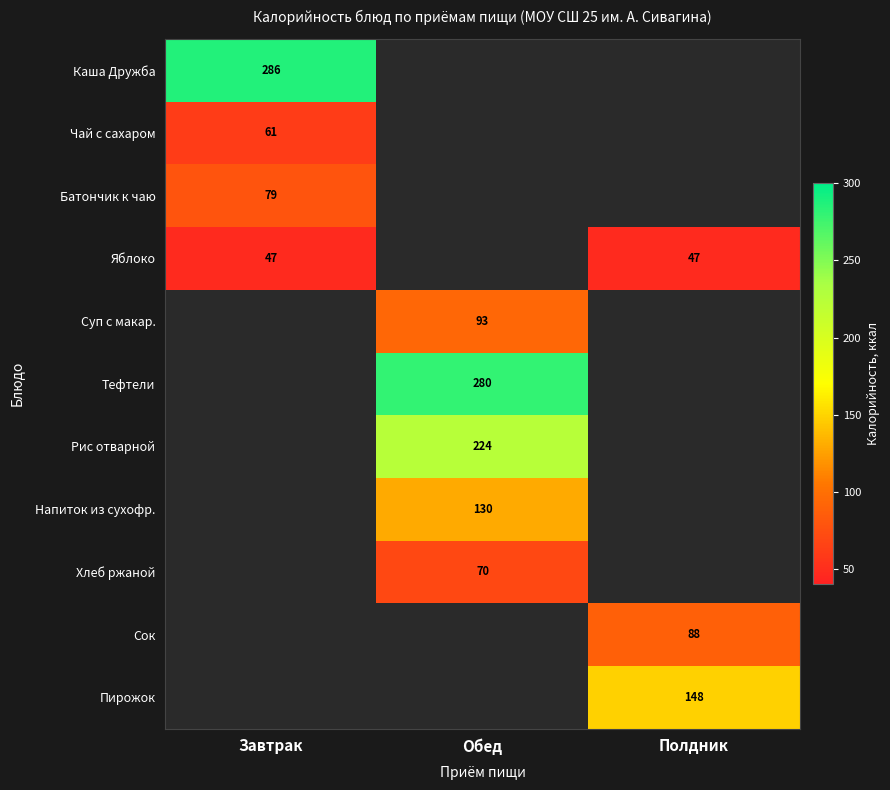

The Суп с макар. series shows 93 at Обед. True or false?

True